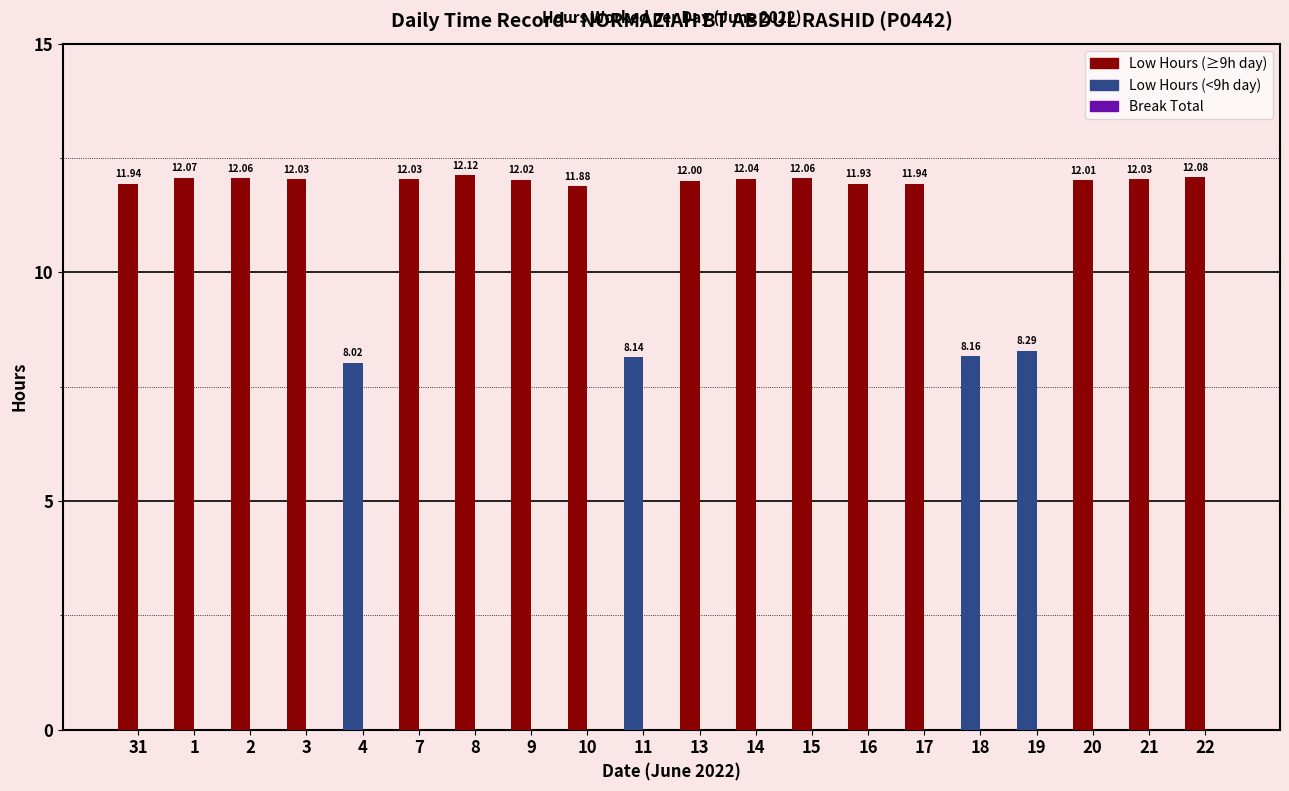

What is the average value?

11.2